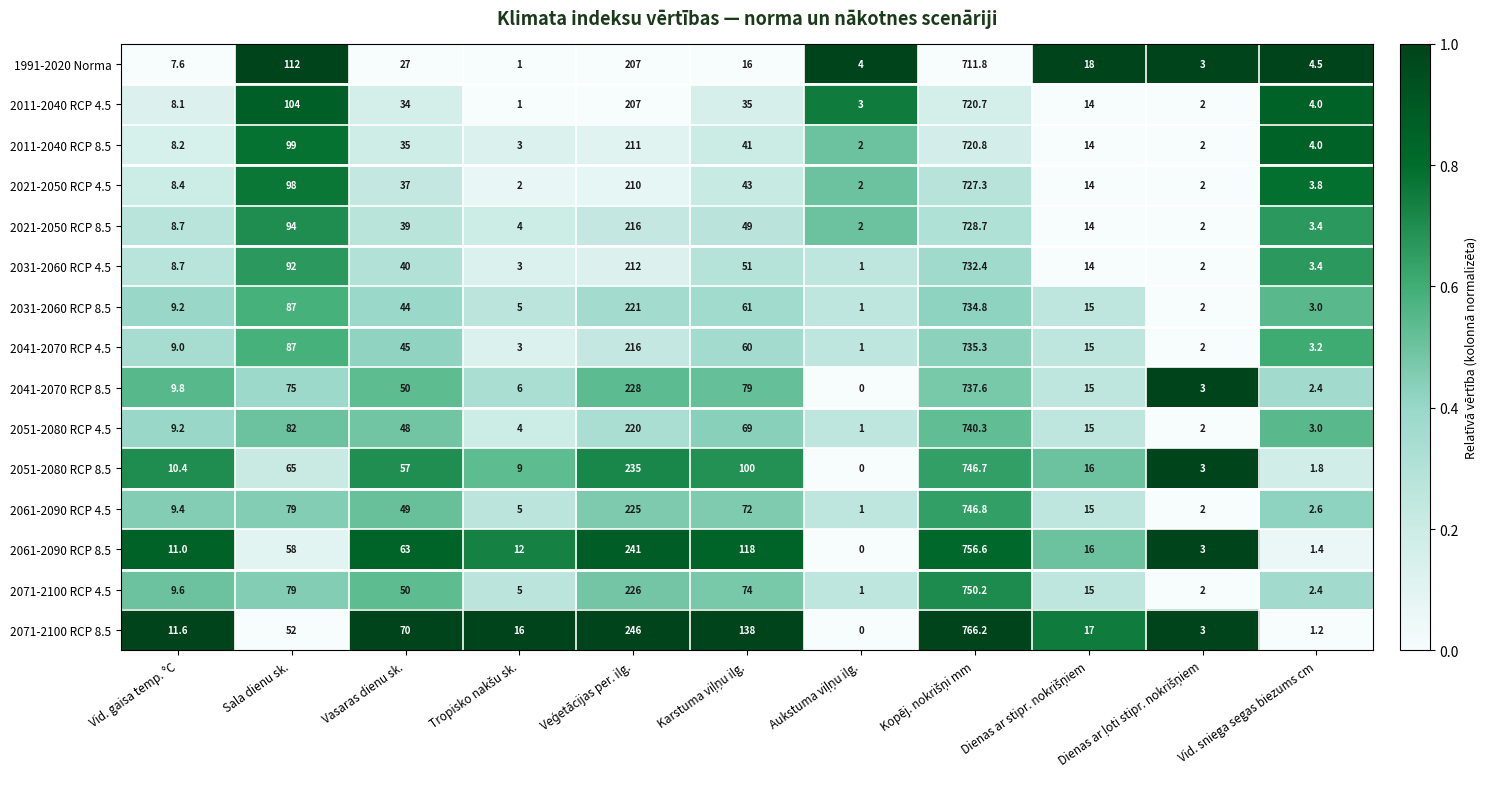

Which series has the largest total across all categories?

2071-2100 RCP 8.5